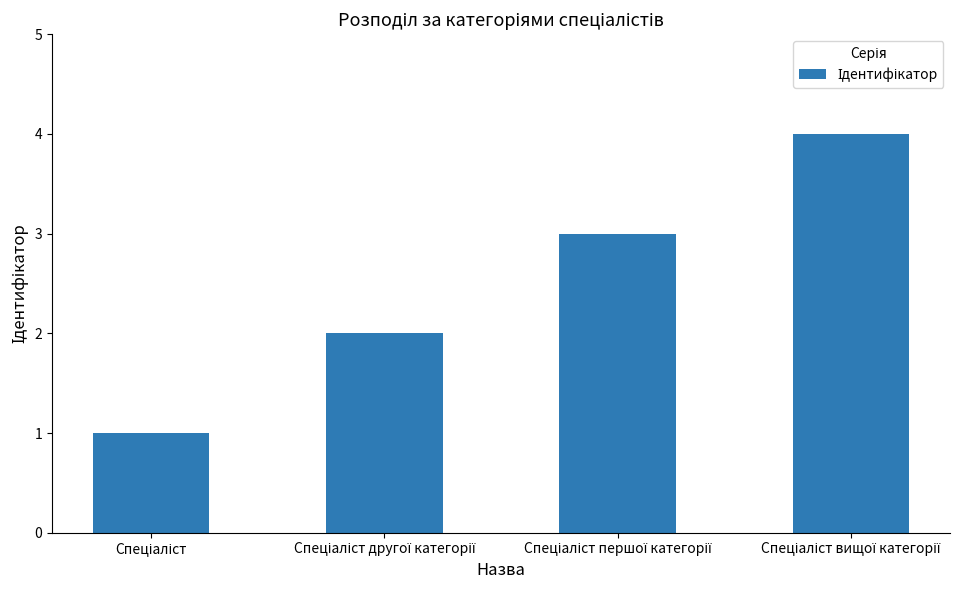

What is the maximum value shown in the chart?

4